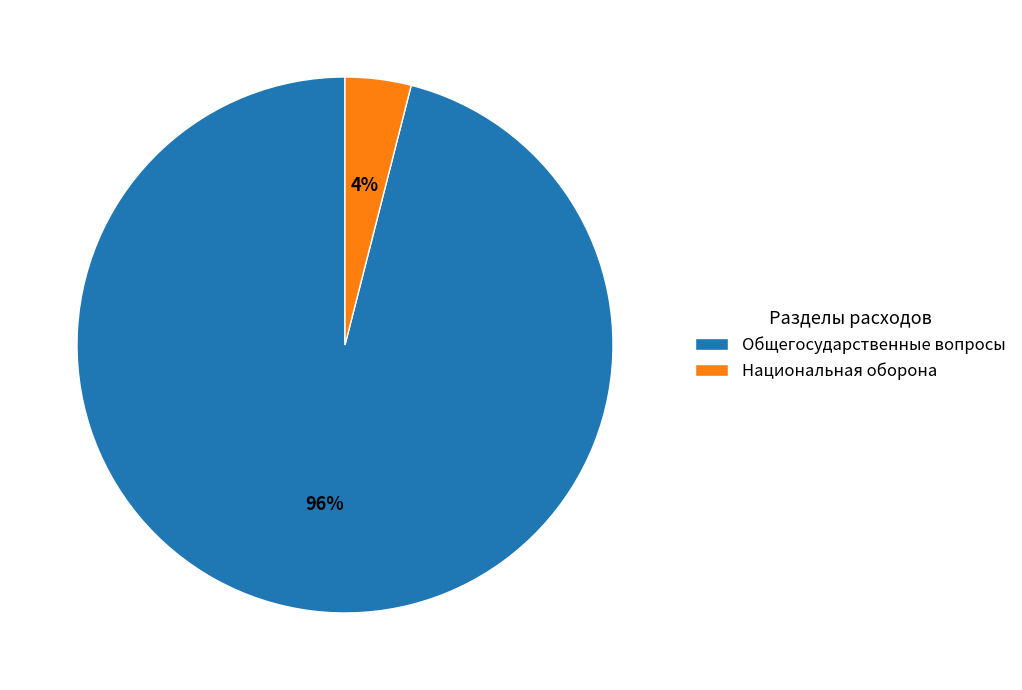

Rank the categories by value from lowest to highest.

Национальная оборона, Общегосударственные вопросы